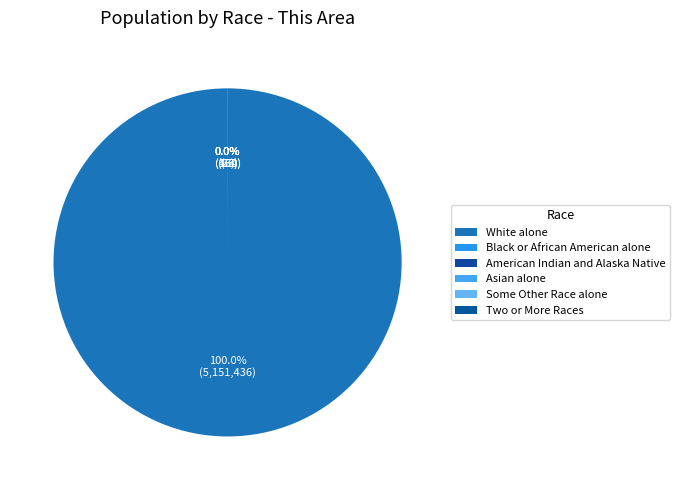

Is White alone the majority of the pie?

Yes